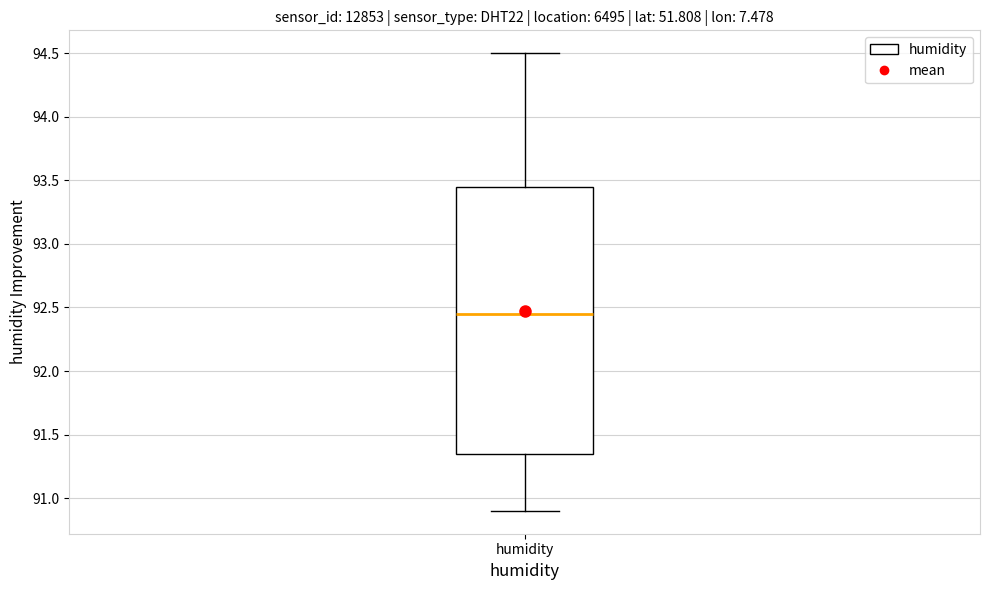

Read this box plot against the y-axis: the position of the median line, the range covered by the box, and the ends of both whiskers. The values are not printed on the chart, so give them approximately, as read against the axis.

median 92.45, box 91.35 to 93.45, whiskers 90.90 to 94.50